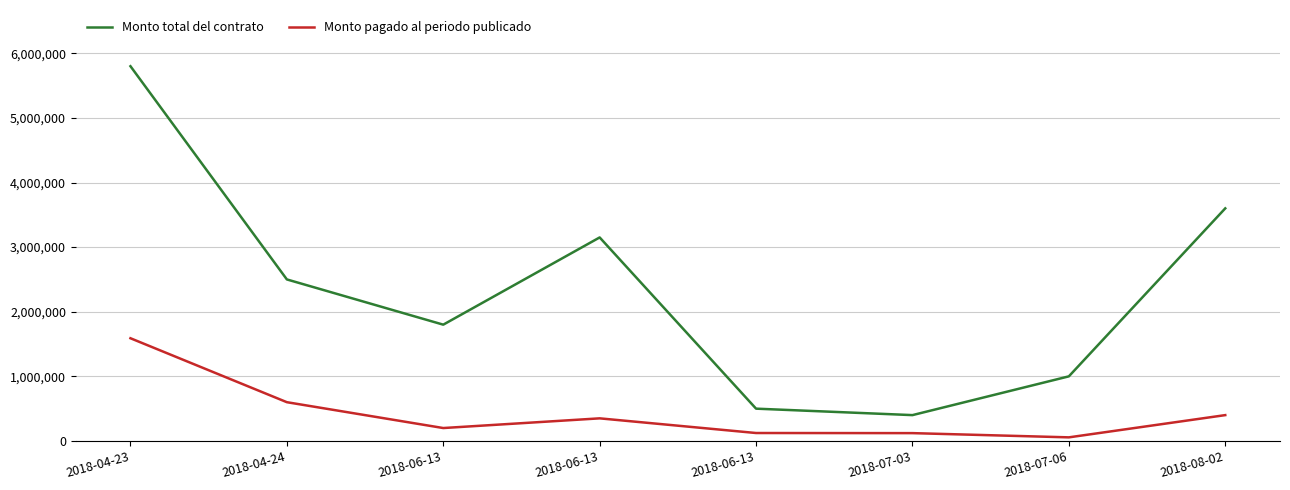

How many lines are shown in the chart?

2